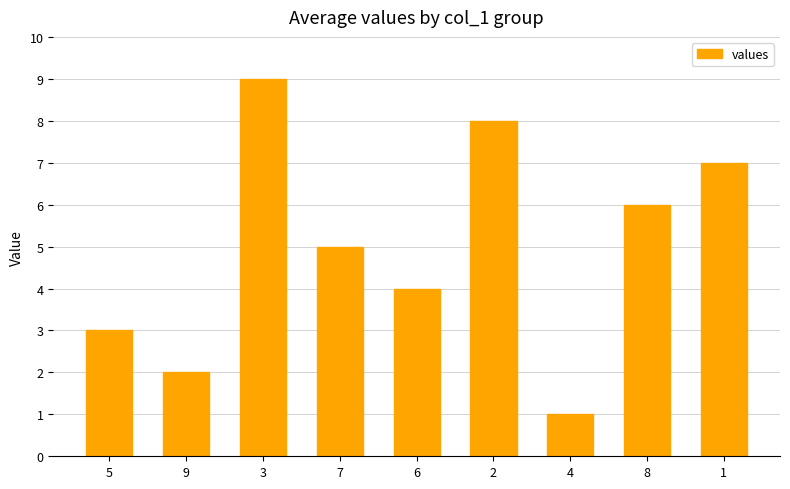

What position from the right is 6?

5